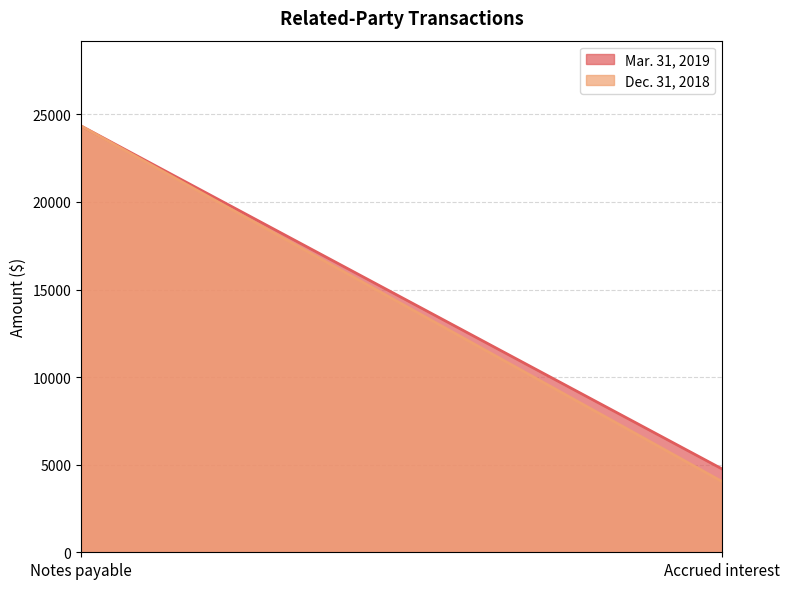

What is the label of the 1st point from the right?

Accrued interest